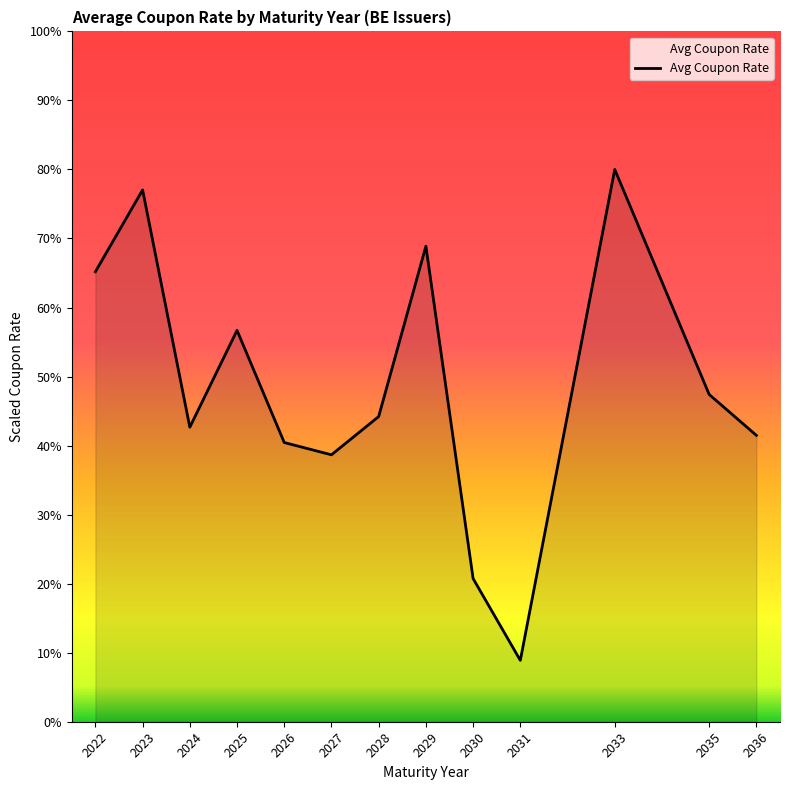

Reading left to right, extract all data points from this chart.

65.2	77.0	42.7	56.7	40.4	38.7	44.2	68.9	20.7	8.9	80.0	47.4	41.5